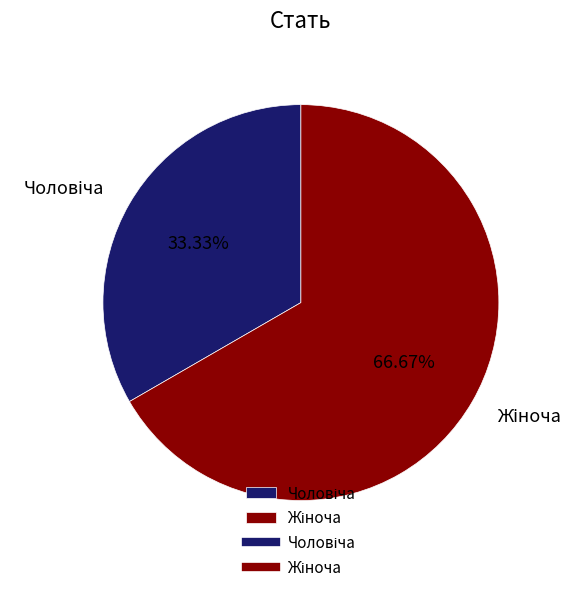

Does any single category account for the majority?

Yes